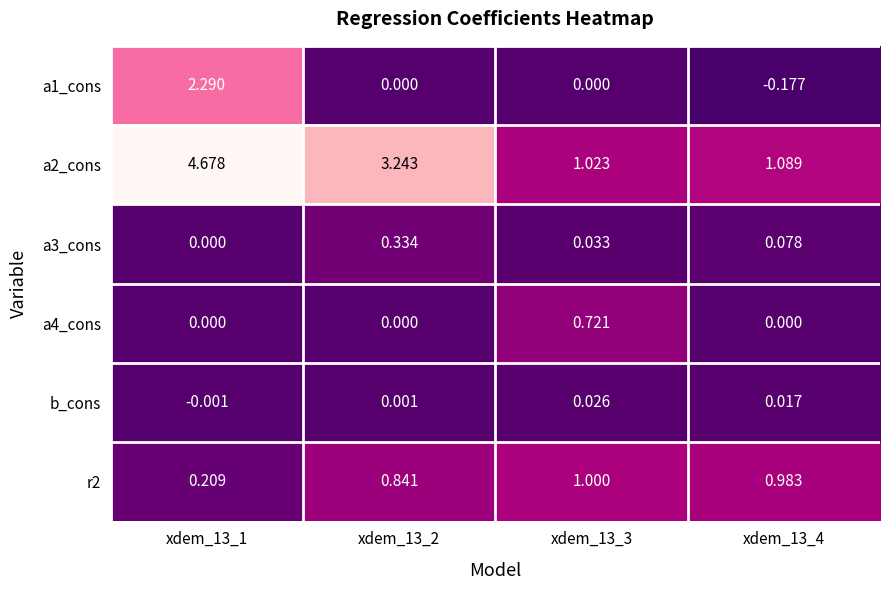

Which series has the largest total across all categories?

a2_cons